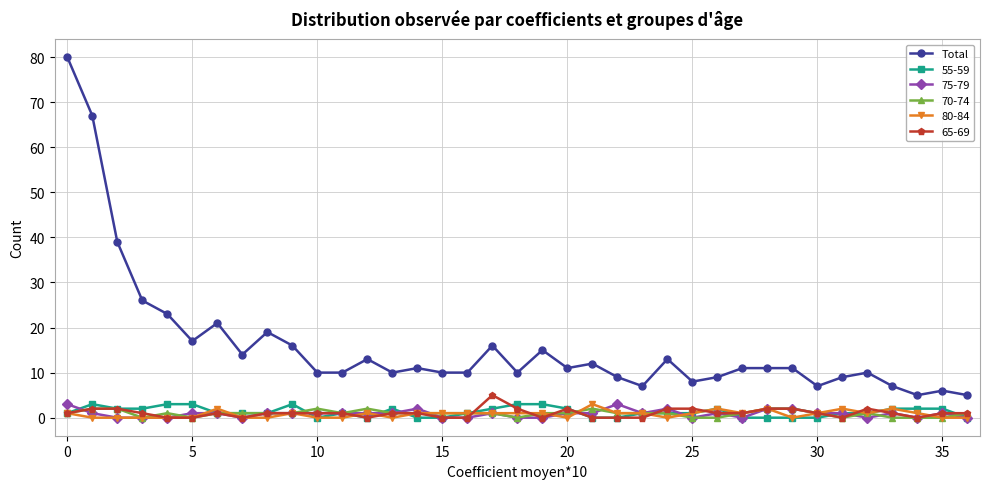

What is the maximum value for 75-79?

3